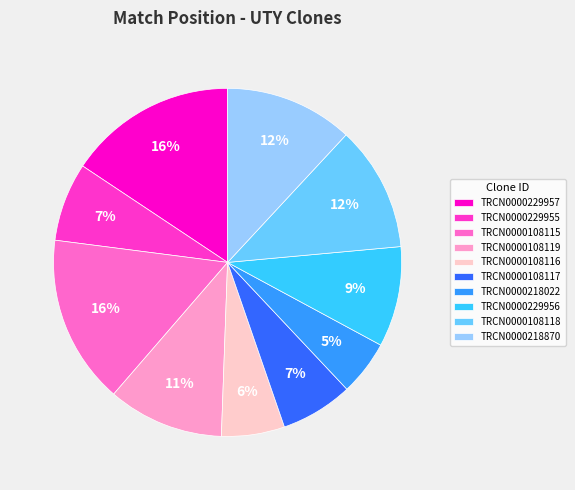

What percentage is the TRCN0000108119 slice, to the nearest percent?

11%